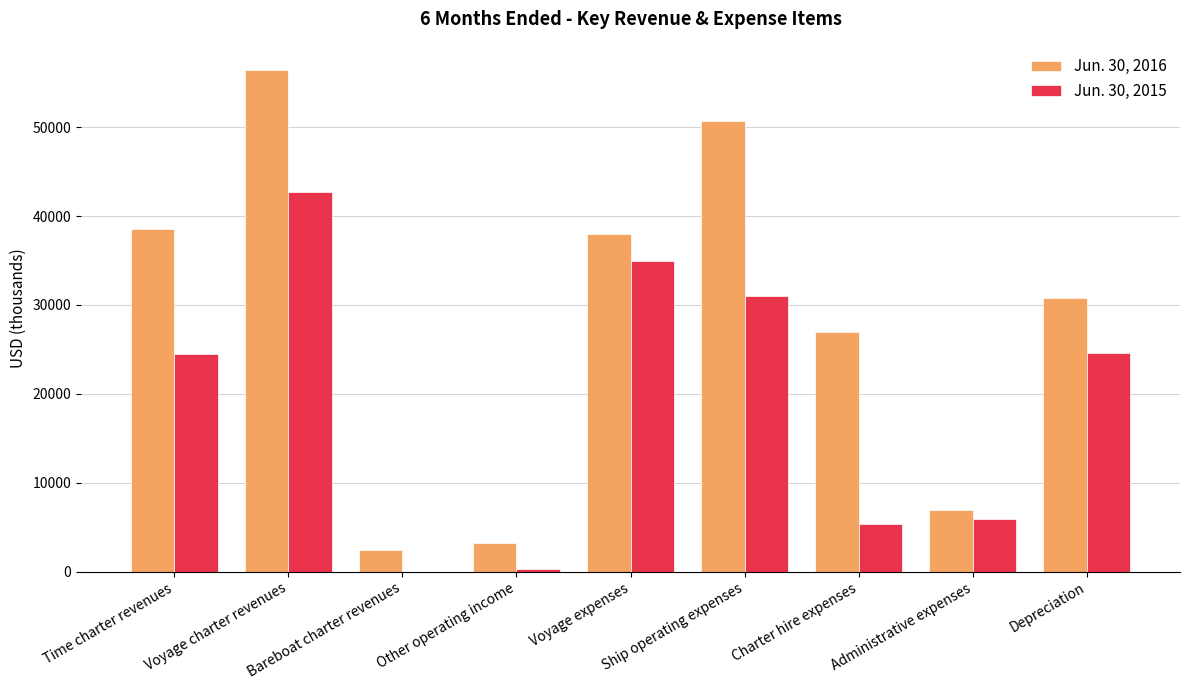

Is the value of Jun. 30, 2015 at Other operating income greater than the value of Jun. 30, 2016 at Ship operating expenses?

No